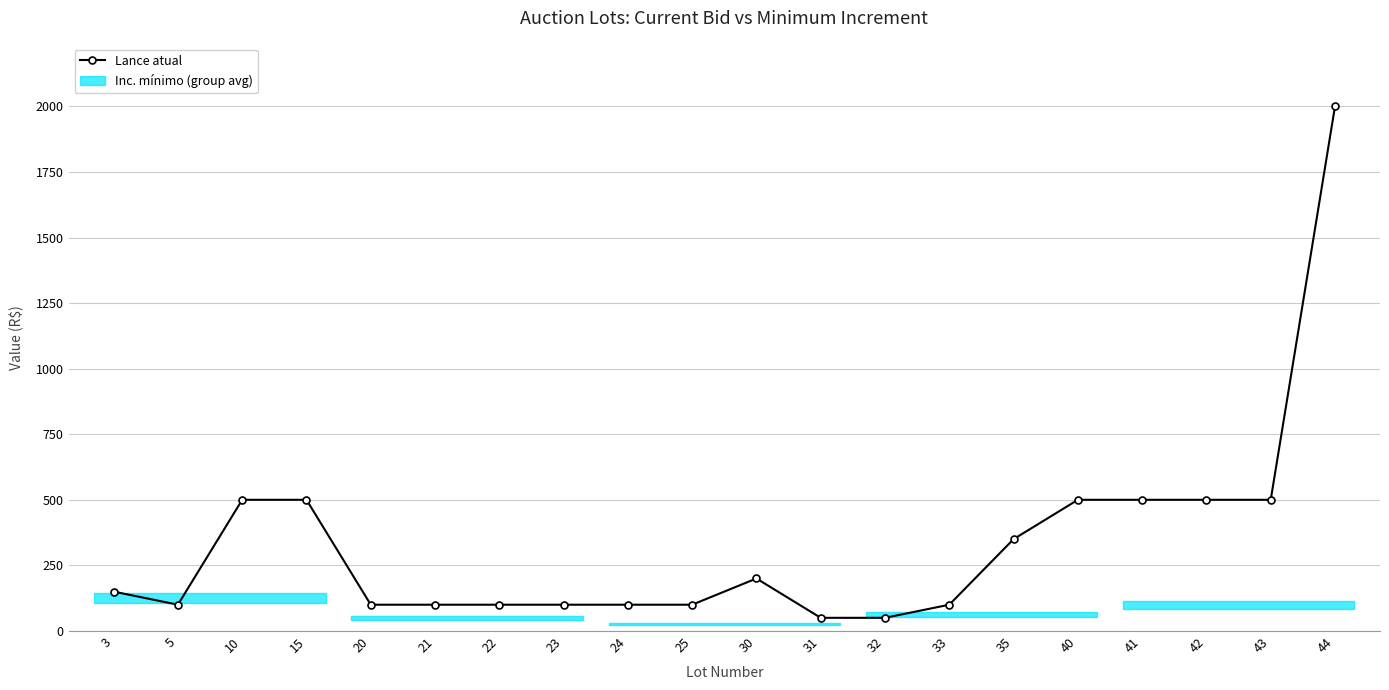

Is it true that the value at 43 is 500?

True